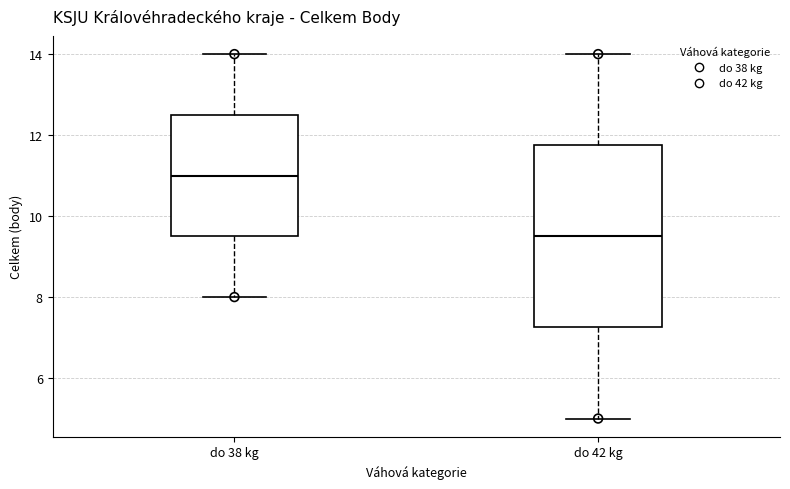

Which box is the tallest, from its lower edge to its upper edge?

do 42 kg